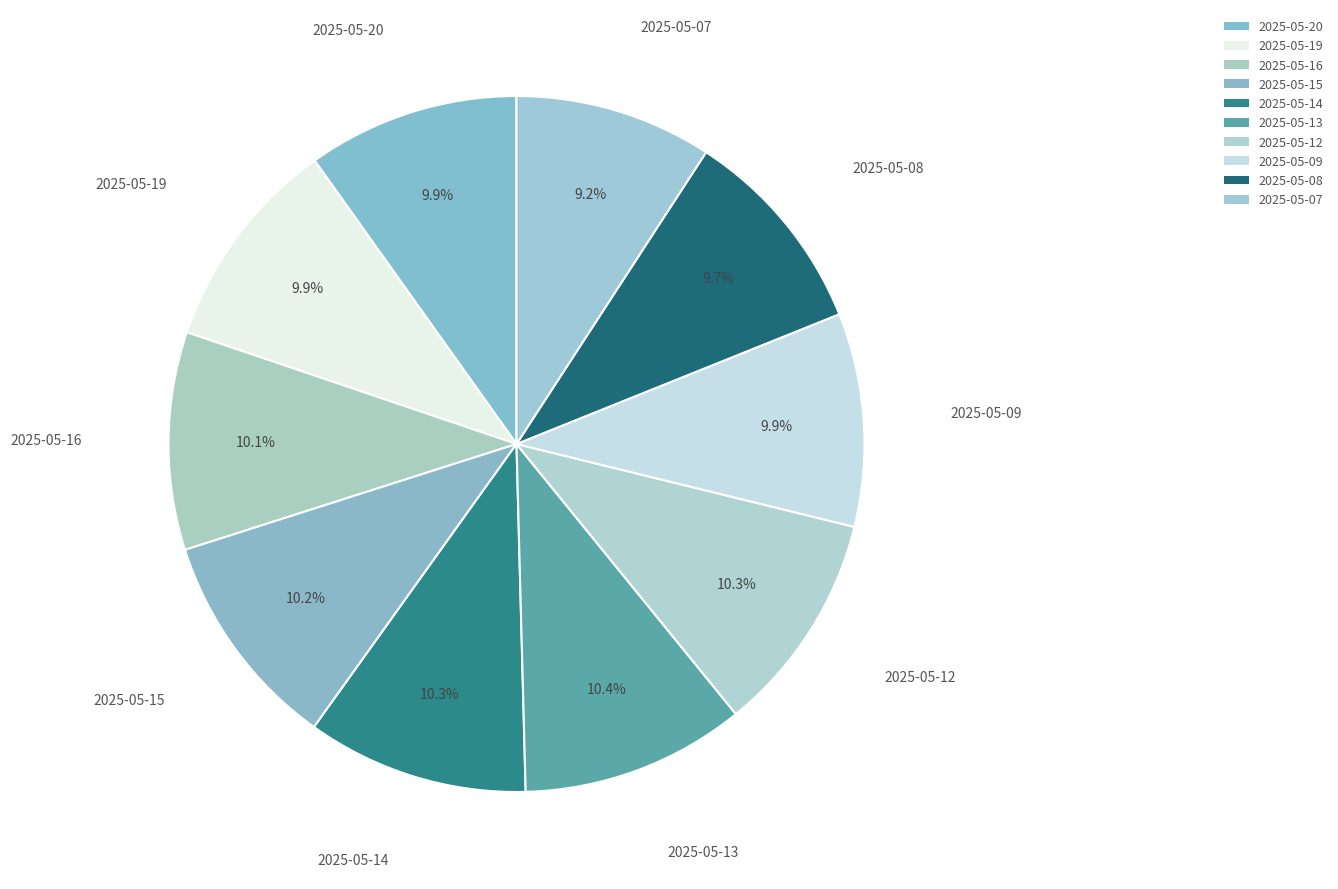

True or false: 2025-05-14 accounts for 24% of the total.

False